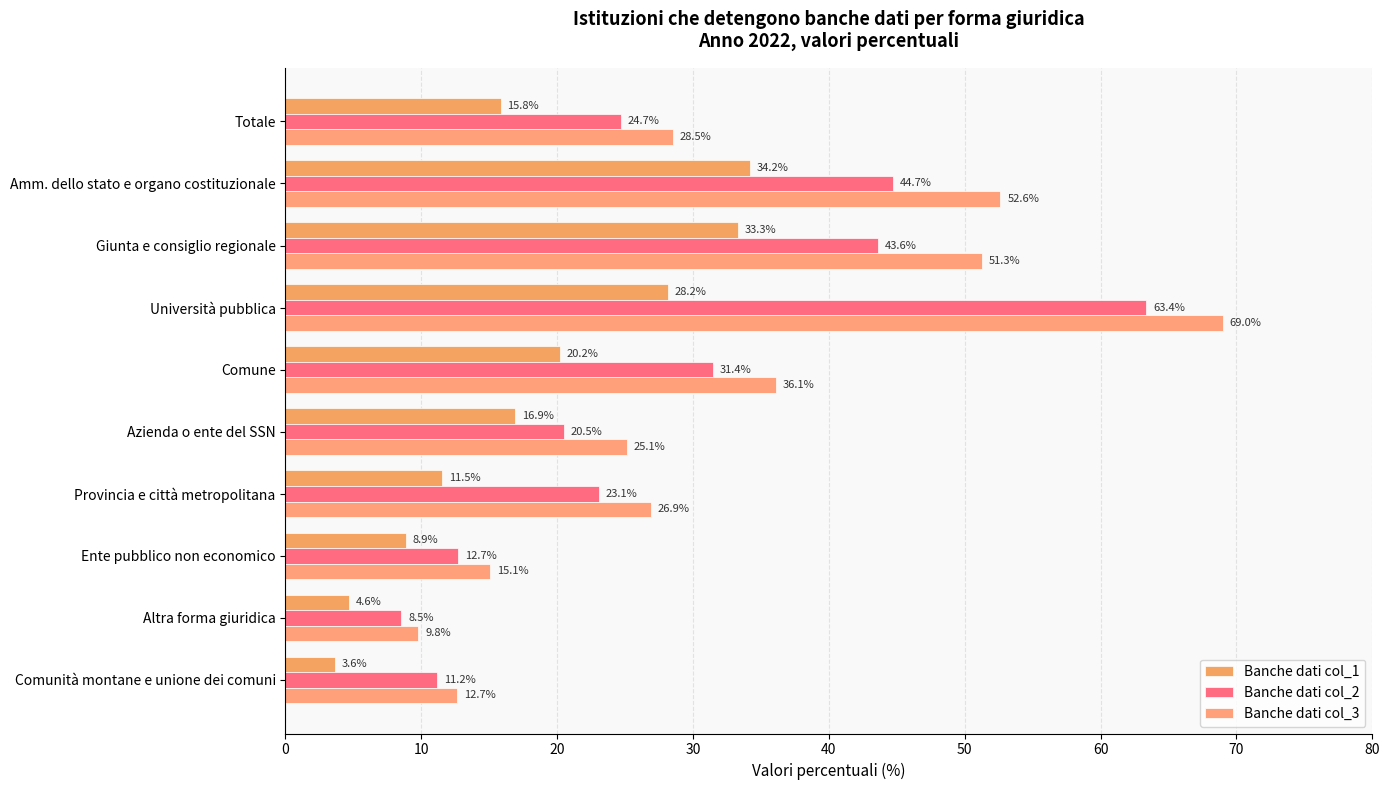

Reading right to left, extract all data points from this chart.

Banche dati col_1: 3.6	4.6	8.9	11.5	16.9	20.2	28.2	33.3	34.2	15.8
Banche dati col_2: 11.2	8.5	12.7	23.1	20.5	31.4	63.4	43.6	44.7	24.7
Banche dati col_3: 12.7	9.8	15.1	26.9	25.1	36.1	69.0	51.3	52.6	28.5